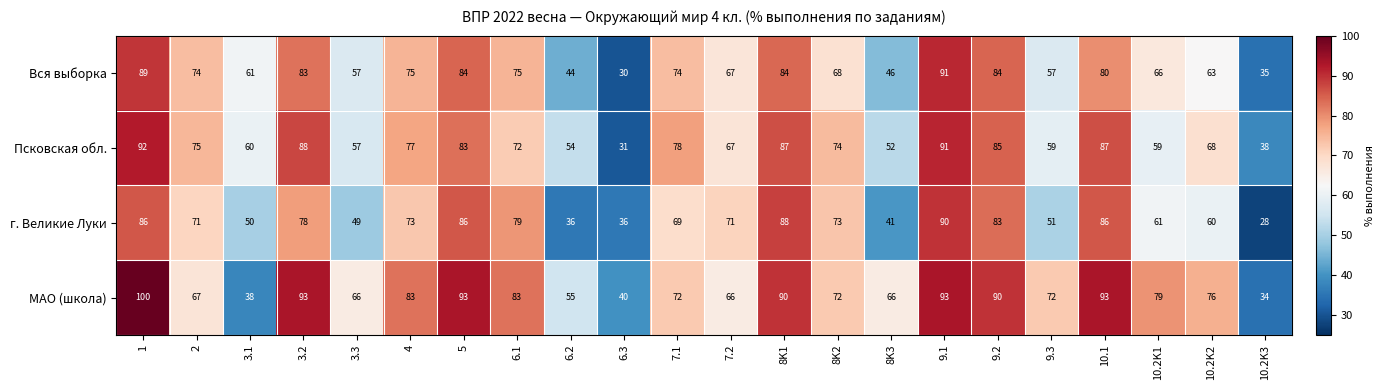

List the series in order of their overall mean, lowest first.

г. Великие Луки, Вся выборка, Псковская обл., МАО (школа)